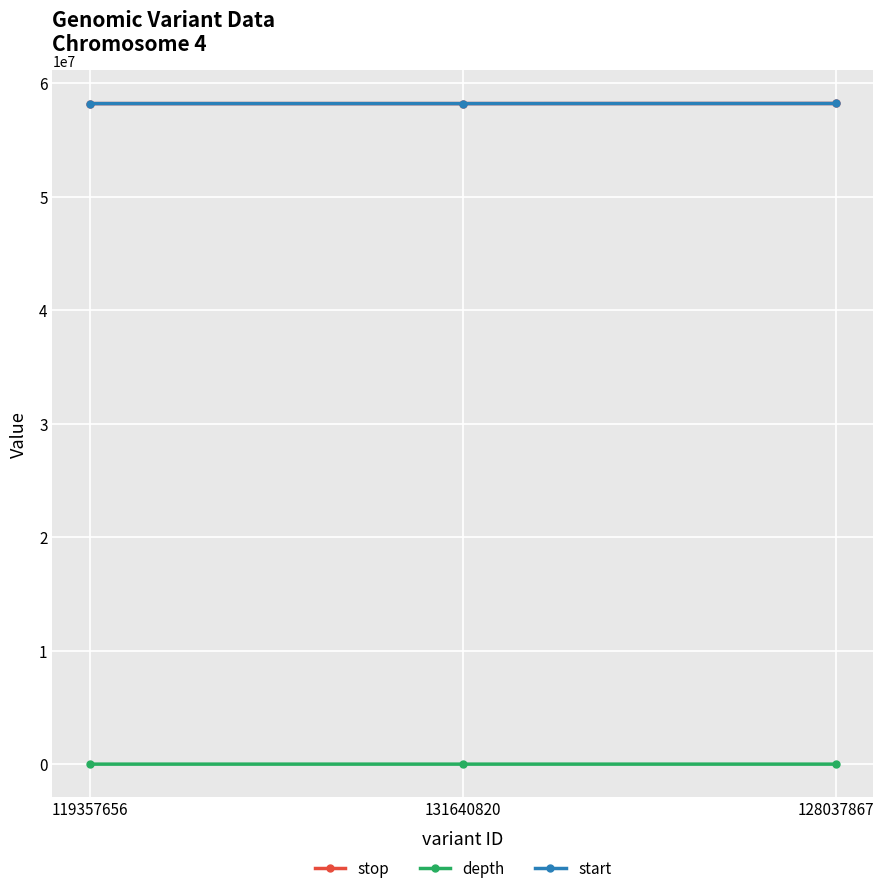

True or false: stop has a value of 58207201 at 119357656.

True